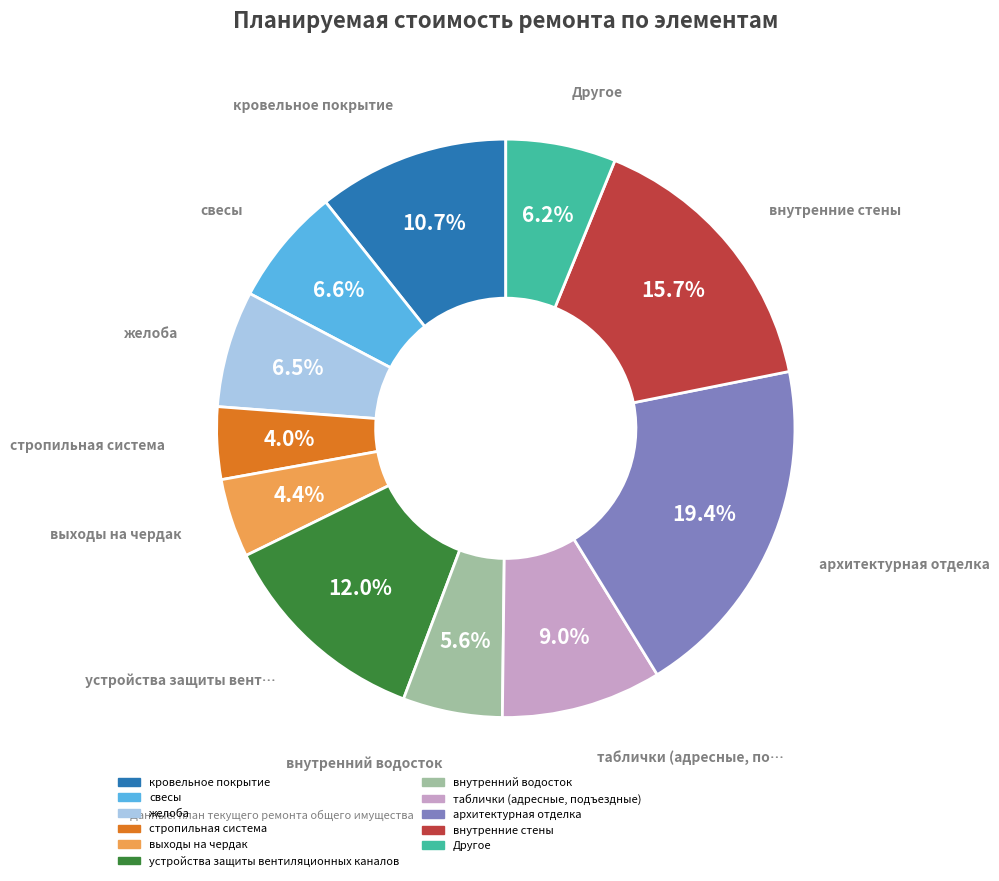

Is there any slice that represents more than half of the pie?

No